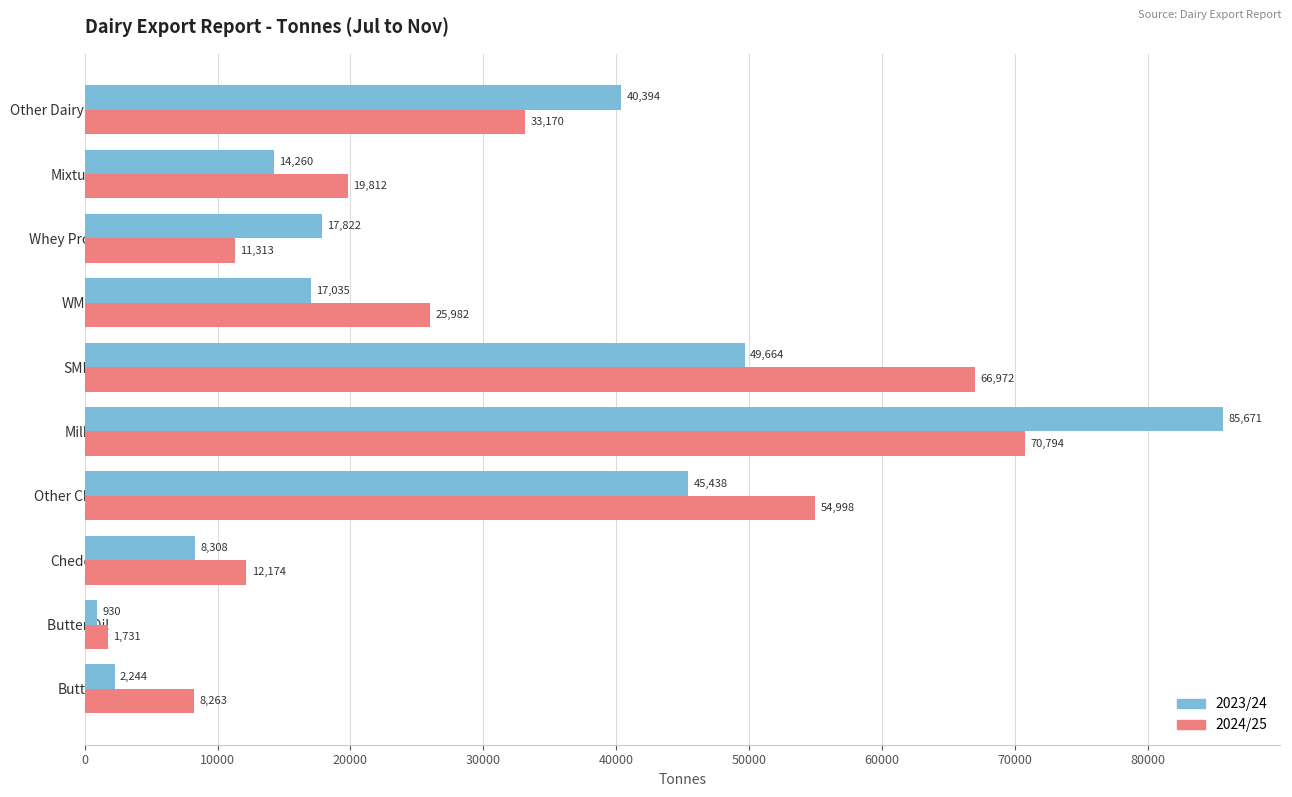

At which label is 2023/24 closest to 43300?

Other Cheese